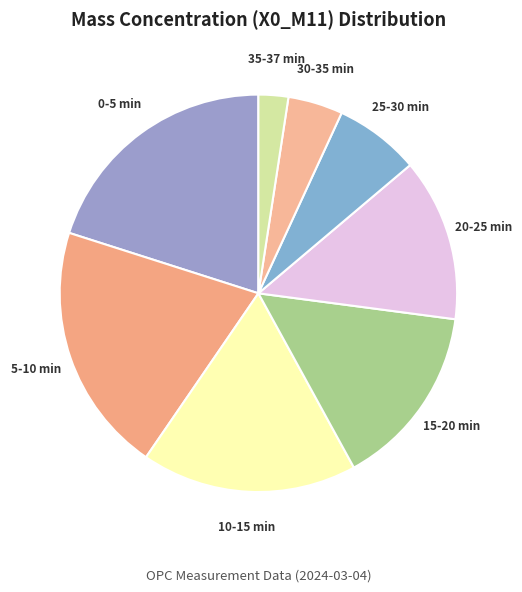

Is 10-15 min the majority of the pie?

No